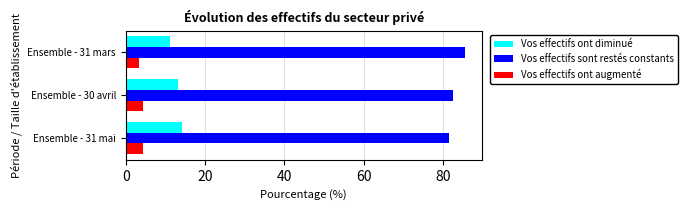

What is the spread (max minus min) of values at Ensemble - 31 mars?

82.1